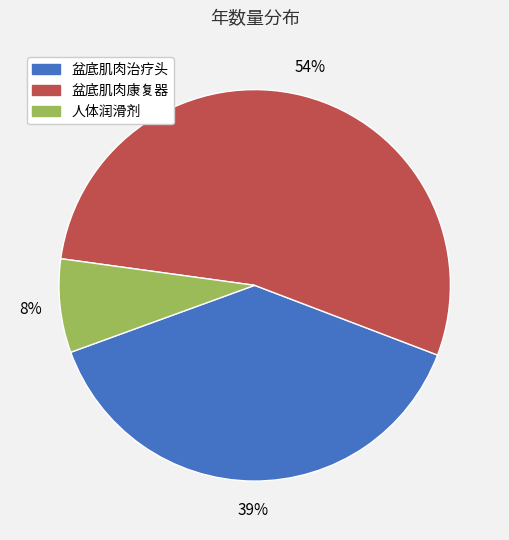

Which slice represents more than half of the pie?

盆底肌肉康复器